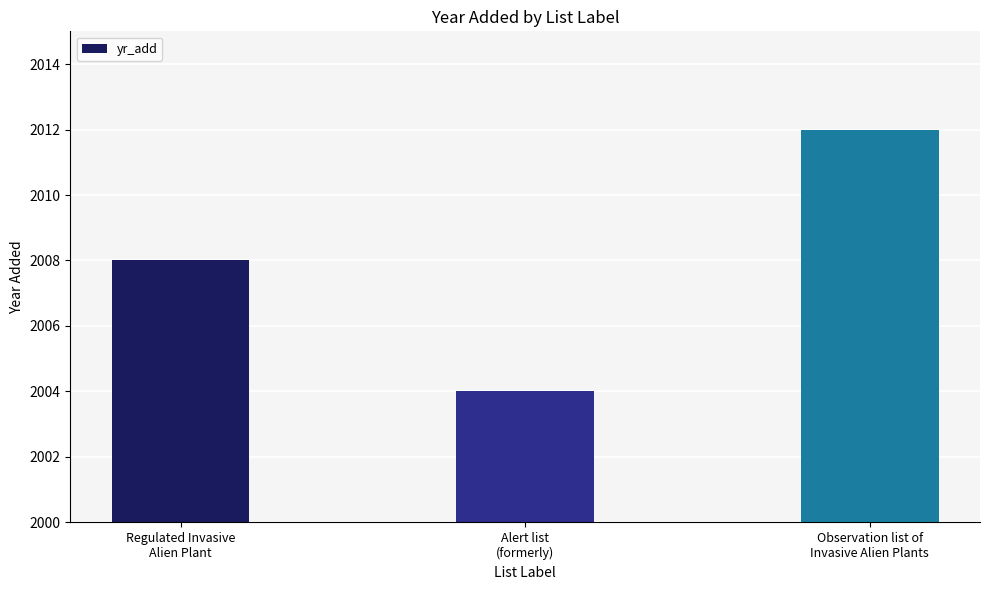

Count the values in the range 2004 to 2012.

3